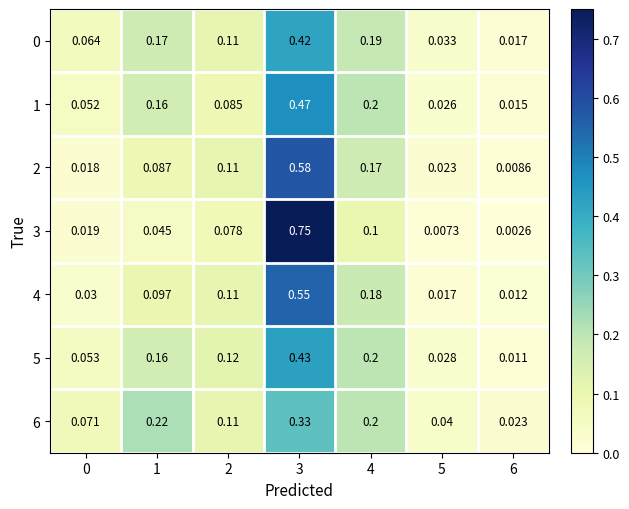

Is the value of 2 at 3 greater than the value of 0 at 4?

Yes